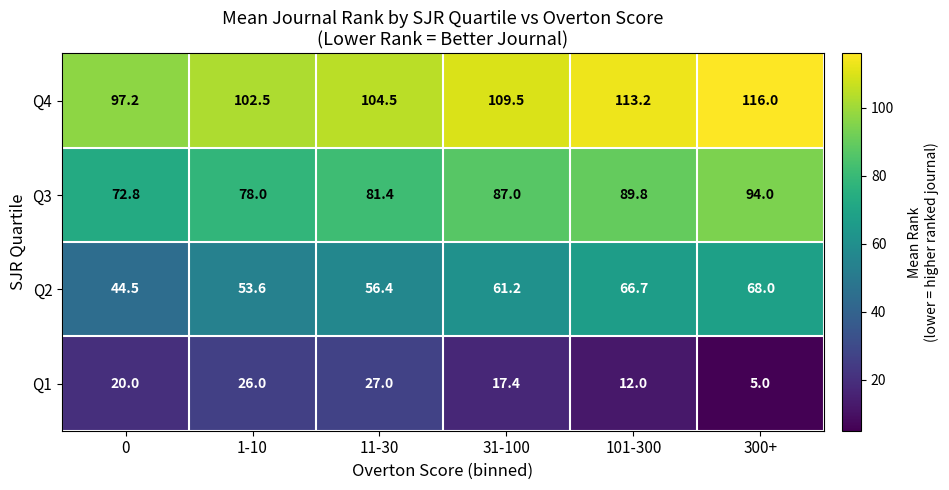

Between 11-30 and 31-100, which series saw the biggest shift?

Q1